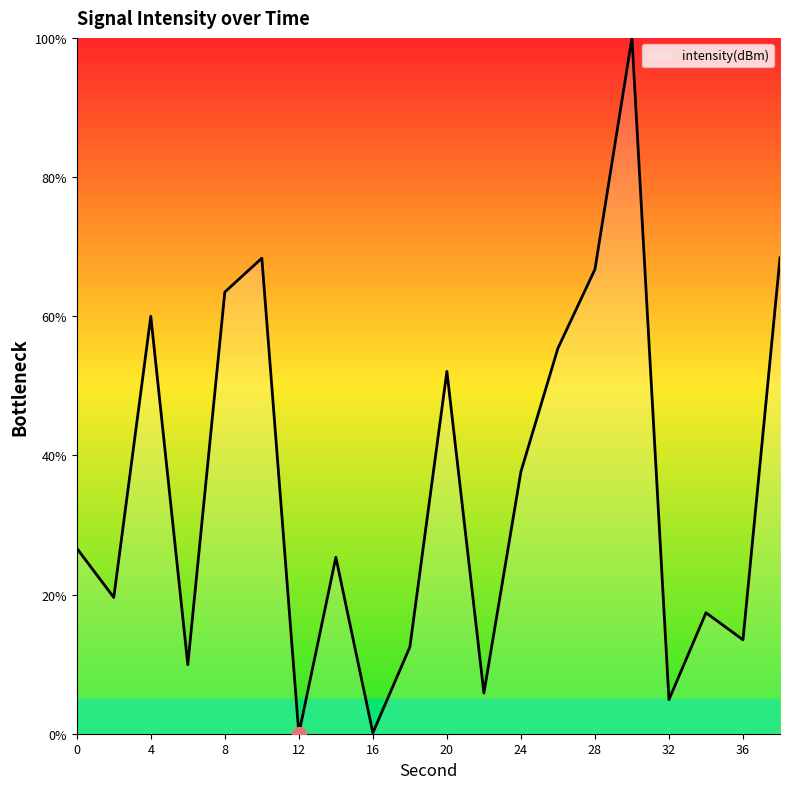

What is the greatest value displayed?

100.0